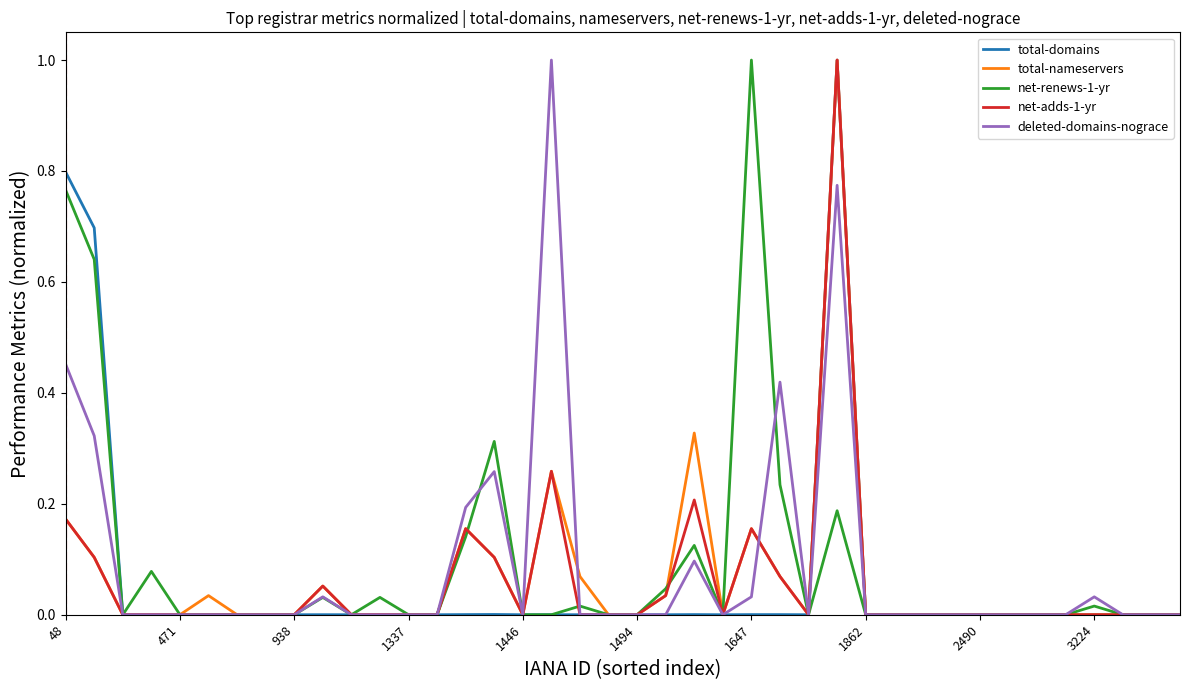

What is the highest value of the net-renews-1-yr series?

1.0